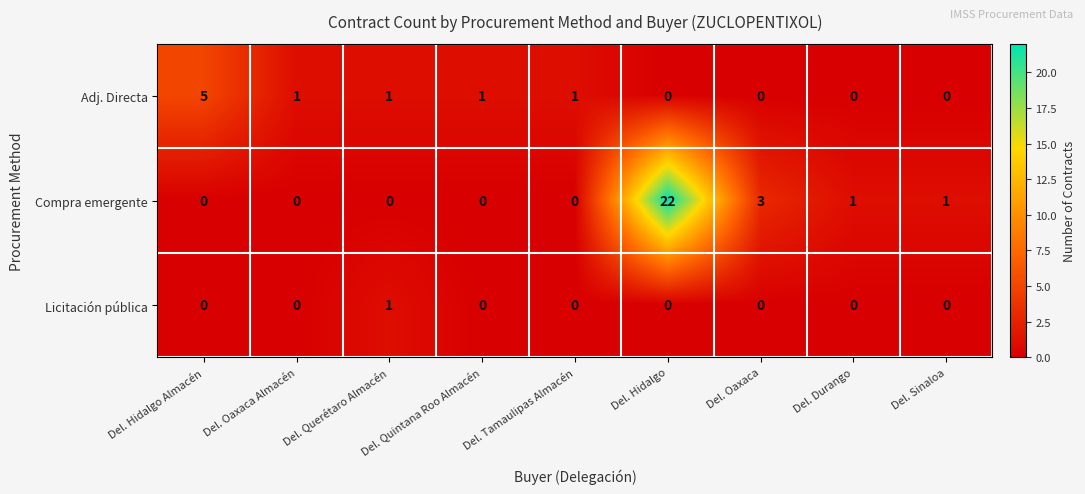

Which series has the largest total across all categories?

Compra emergente